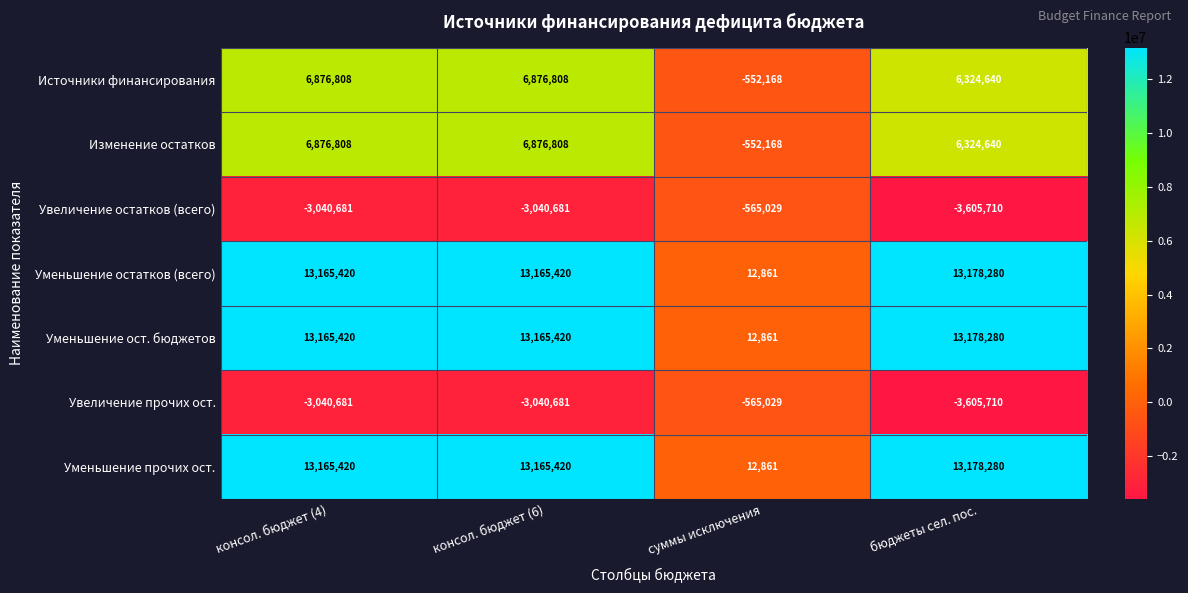

What is the spread (max minus min) of values at консол. бюджет (6)?

16206101